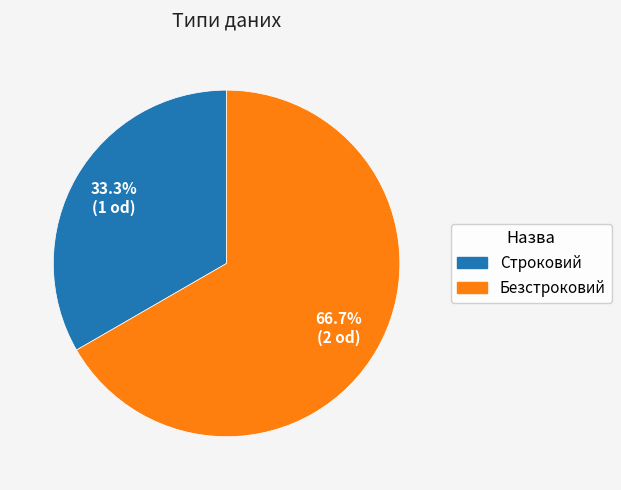

To the nearest percent, what is the difference between the Строковий and Безстроковий slice percentages?

33%